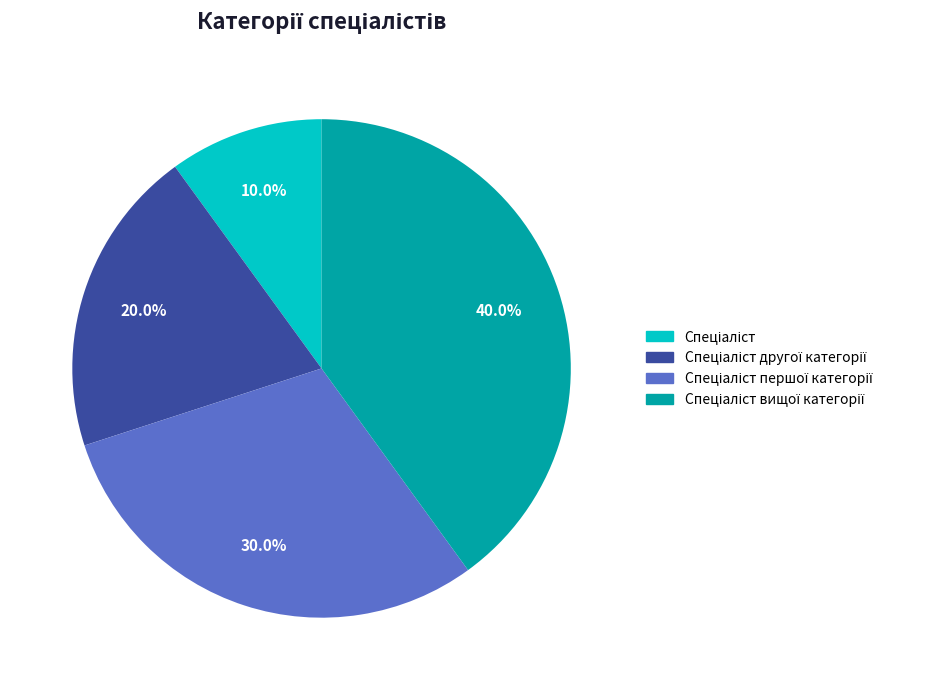

How many slices are in this pie chart?

4